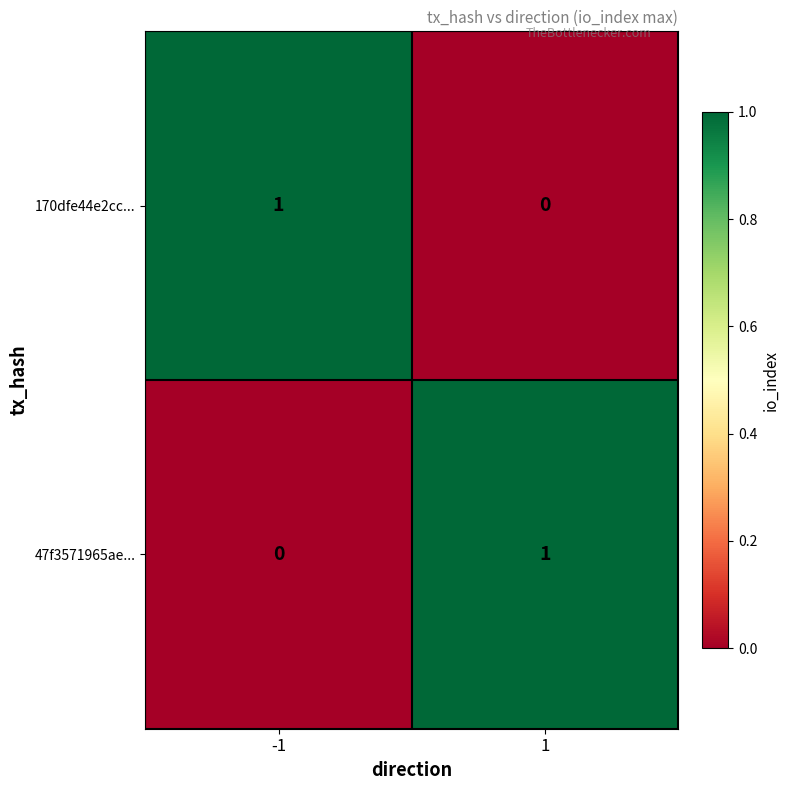

Reading right to left, what are all the values shown in this chart?

170dfe44e2cc...: 1=0	-1=1
47f3571965ae...: 1=1	-1=0